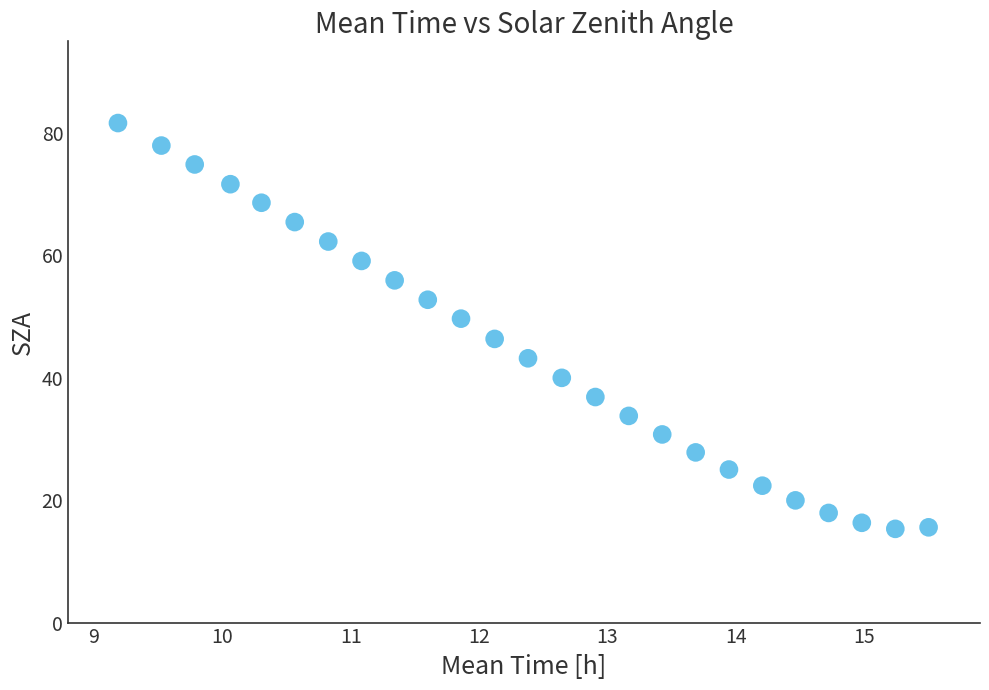

What is the range of Y values (max minus min)?

66.3